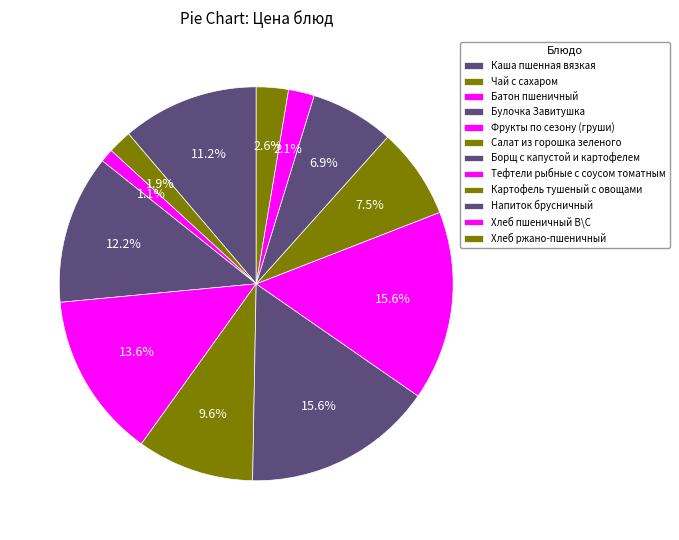

Do Фрукты по сезону (груши) and Батон пшеничный together represent more than half of the pie?

No